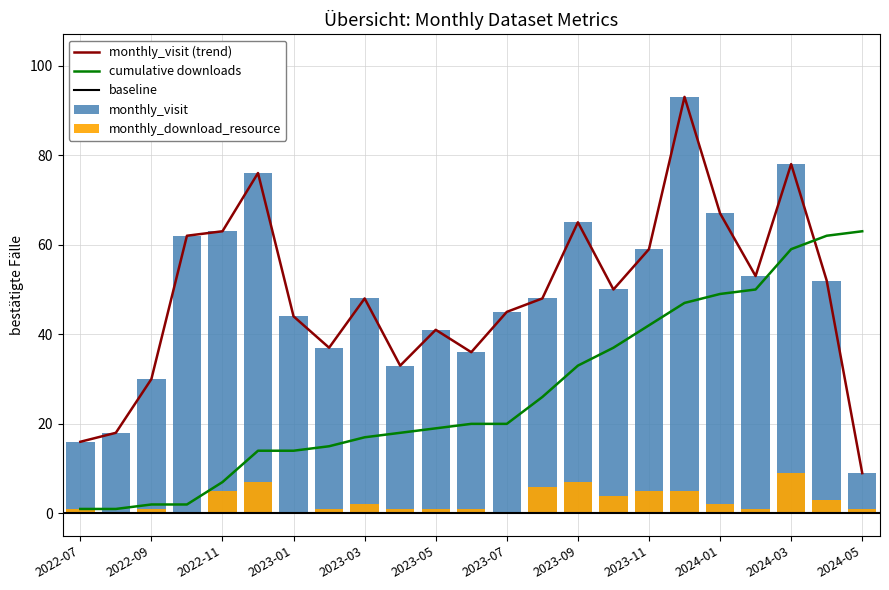

How many bars are there in each group?

2